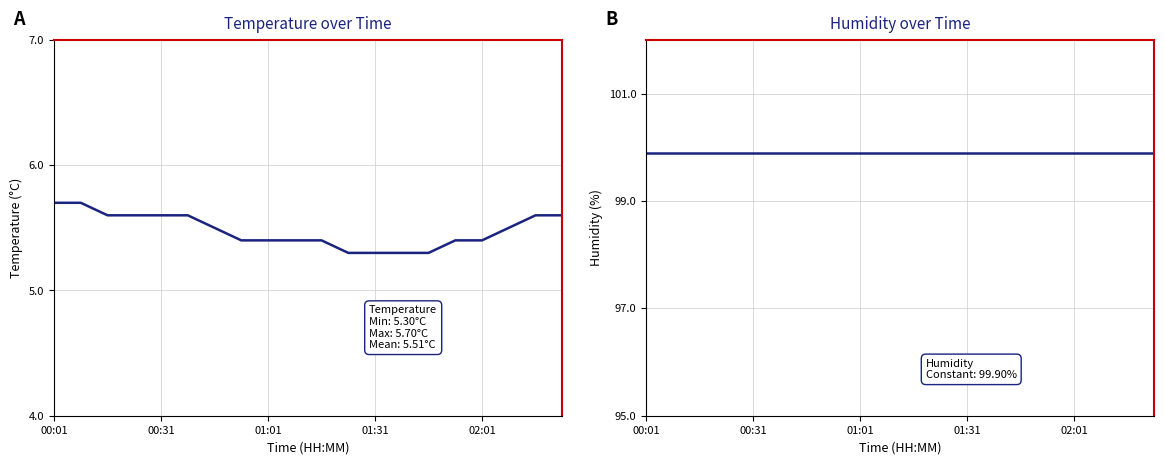

How many categories are shown in the chart?

20